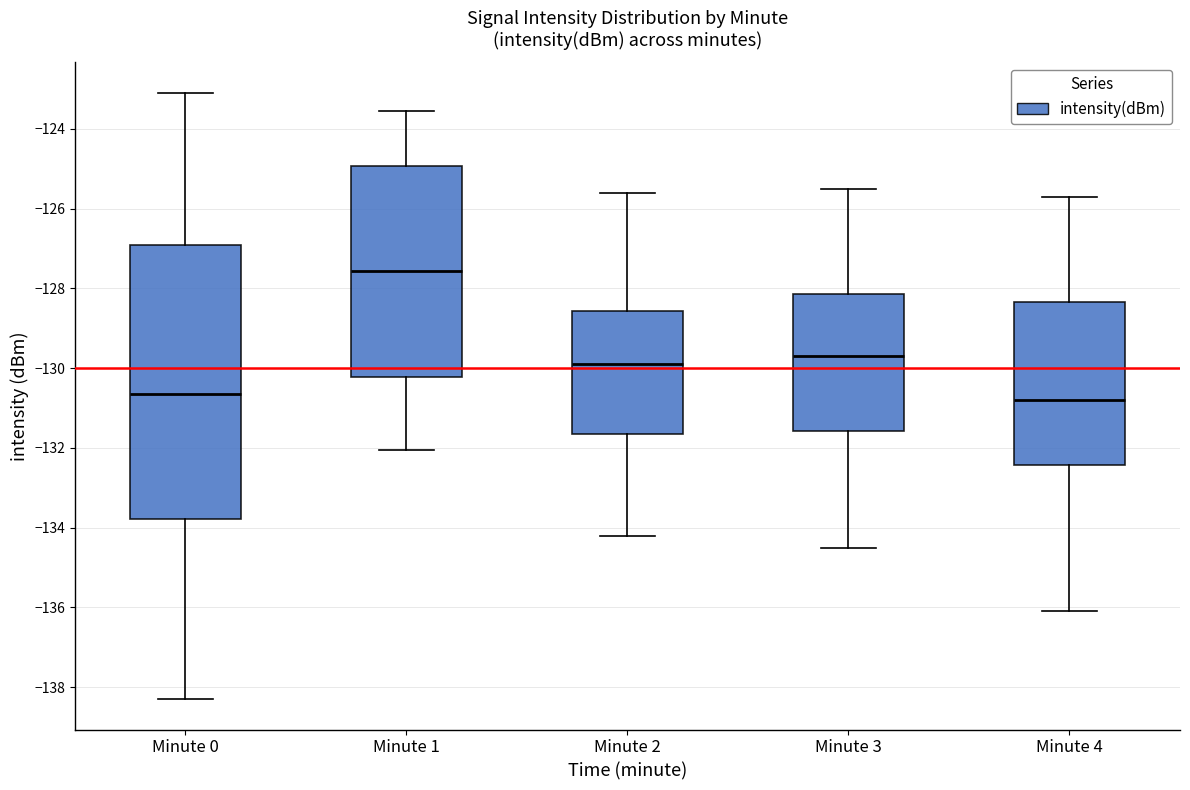

Reading left to right, read every box against the y-axis: the position of its median line, the range the box covers, and the ends of its whiskers. The values are not printed on the chart, so give them approximately, as read against the axis.

Minute 0: median -130.6, box -133.8 to -127.0, whiskers -138.4 to -123.0
Minute 1: median -127.6, box -130.2 to -125.0, whiskers -132.0 to -123.6
Minute 2: median -129.8, box -131.6 to -128.6, whiskers -134.2 to -125.6
Minute 3: median -129.6, box -131.6 to -128.2, whiskers -134.4 to -125.4
Minute 4: median -130.8, box -132.4 to -128.4, whiskers -136.0 to -125.6